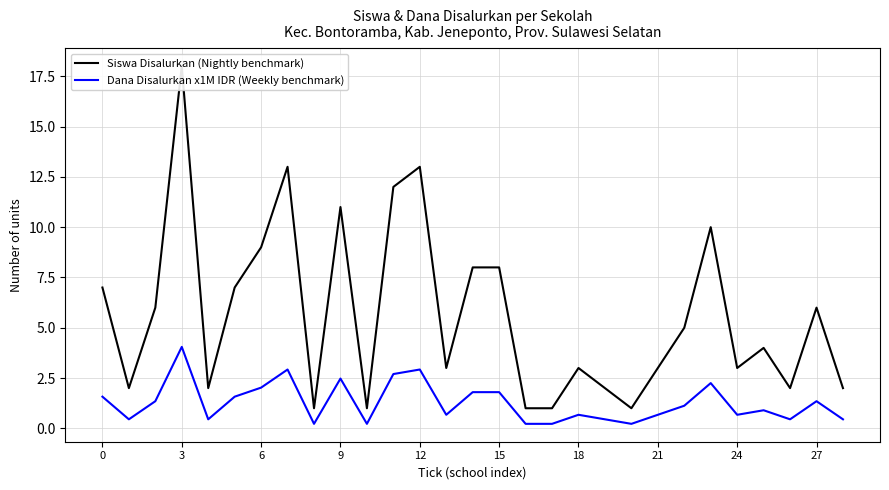

Does the chart have visible grid lines?

Yes